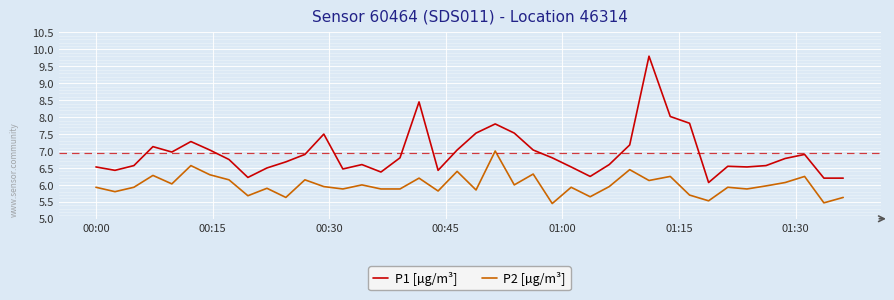

Rank the series by their average value, from highest to lowest.

P1 [µg/m³], P2 [µg/m³]